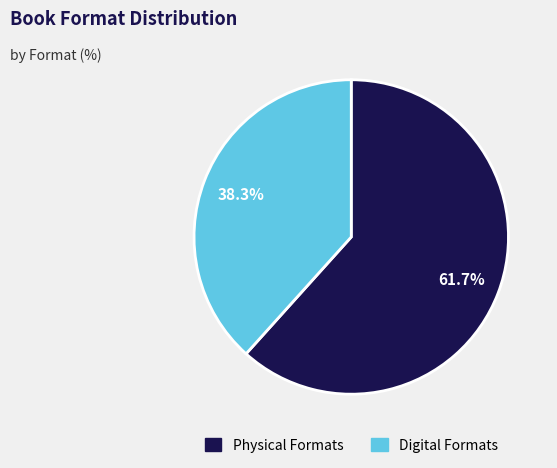

Does any single category account for the majority?

Yes